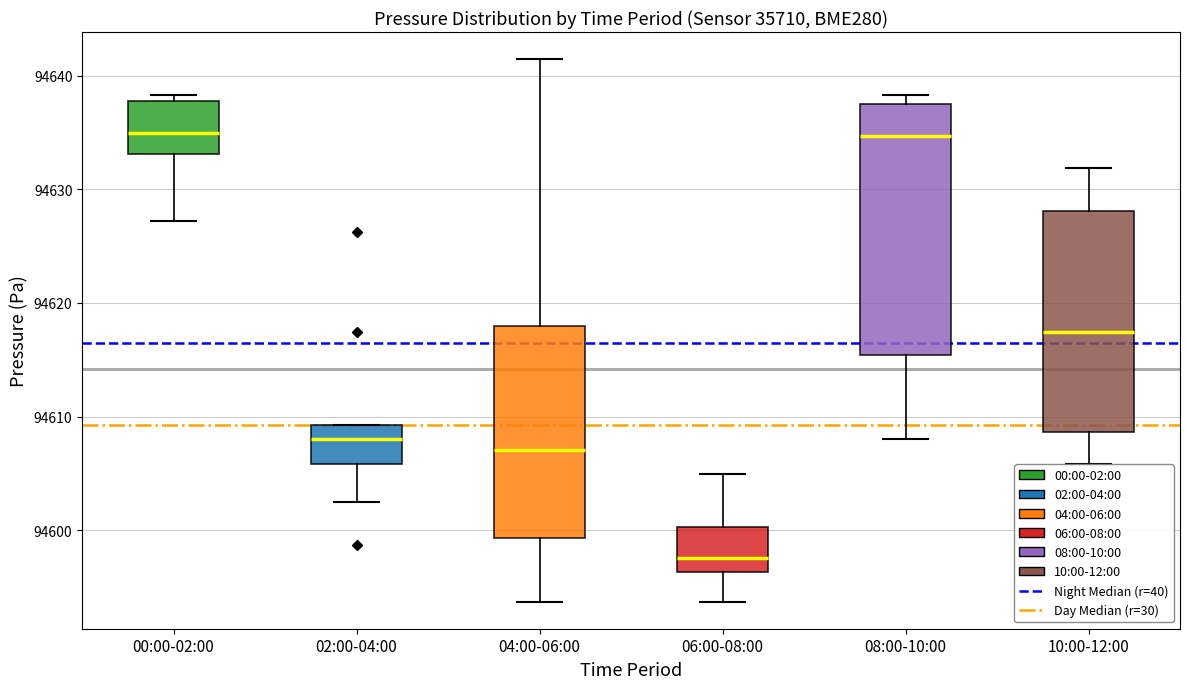

Where is the lower edge of the box for 06:00-08:00 on the y-axis? The values are not printed on the chart, so give them approximately, as read against the axis.

94596